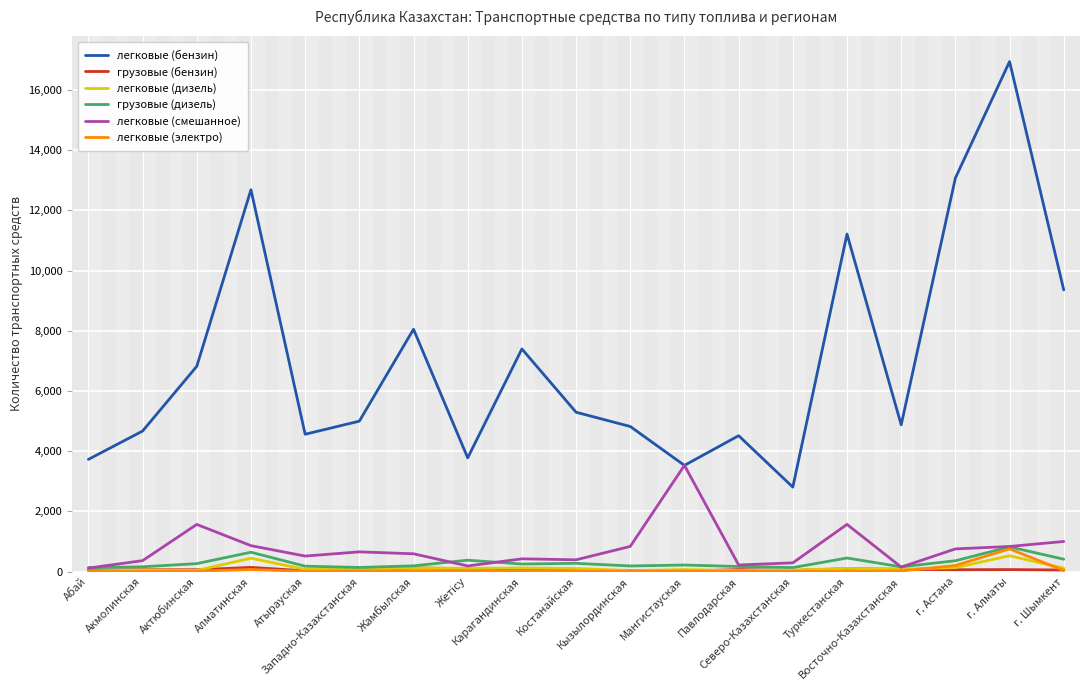

True or false: грузовые (дизель) and легковые (бензин) intersect in this chart.

False